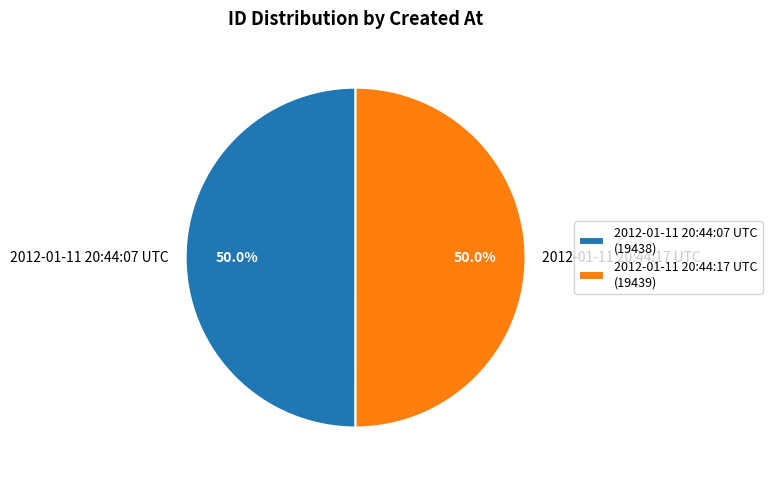

What is the ratio of the value at 2012-01-11 20:44:17 UTC to the value at 2012-01-11 20:44:07 UTC?

1.0